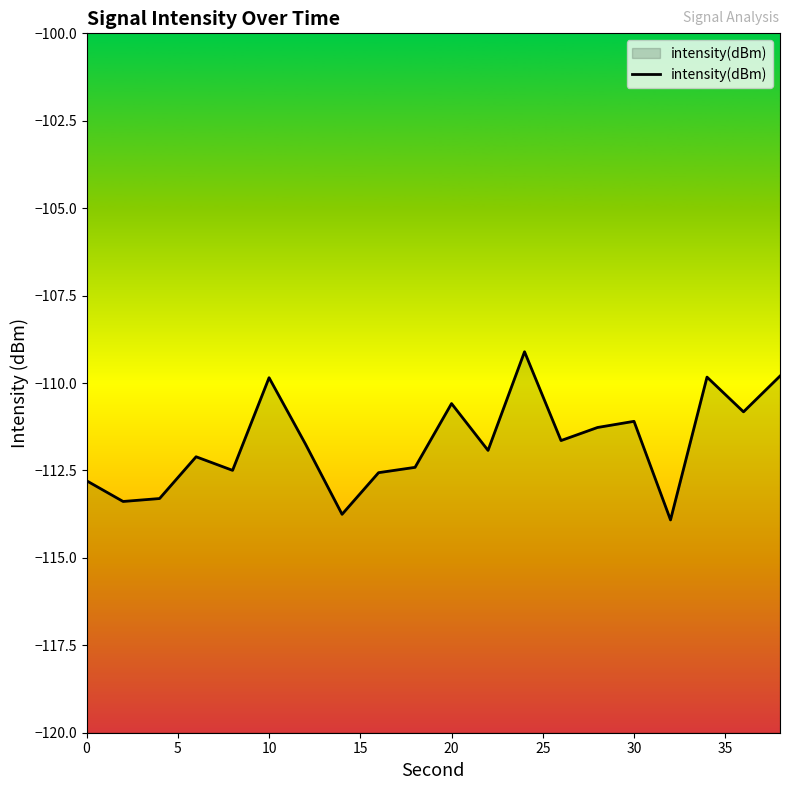

Reading left to right, extract all data points from this chart.

-112.8	-113.4	-113.3	-112.1	-112.5	-109.8	-111.7	-113.8	-112.6	-112.4	-110.6	-111.9	-109.1	-111.6	-111.3	-111.1	-113.9	-109.8	-110.8	-109.8